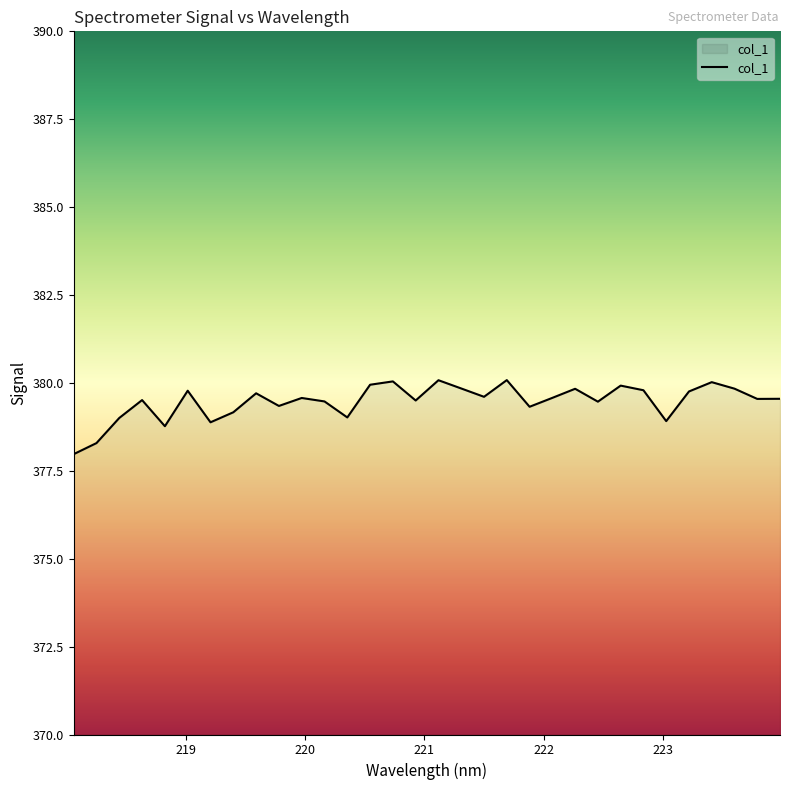

What is the maximum value shown in the chart?

380.1